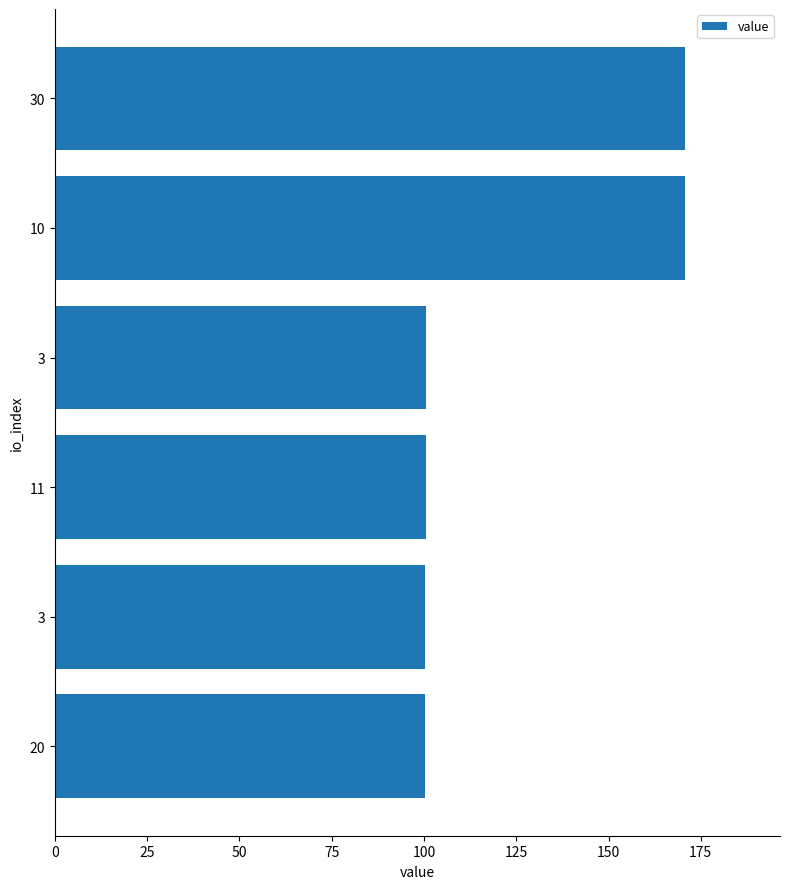

Are the bars horizontal?

Yes